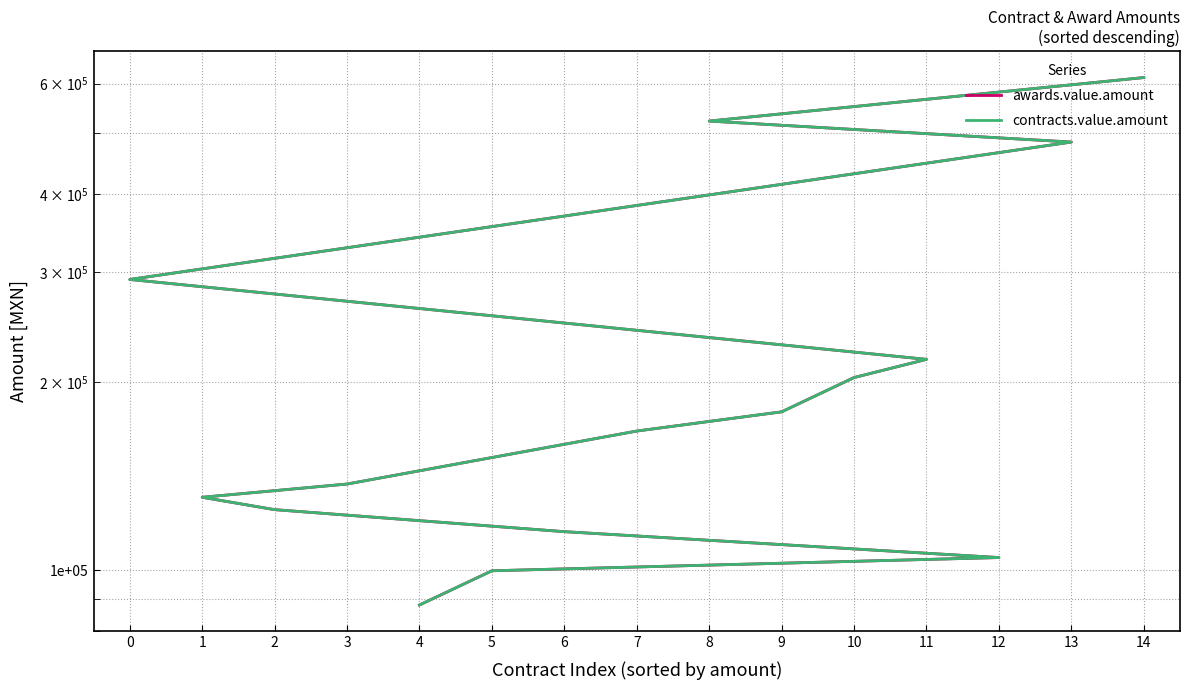

Which series changed the most between 14 and 8?

awards.value.amount